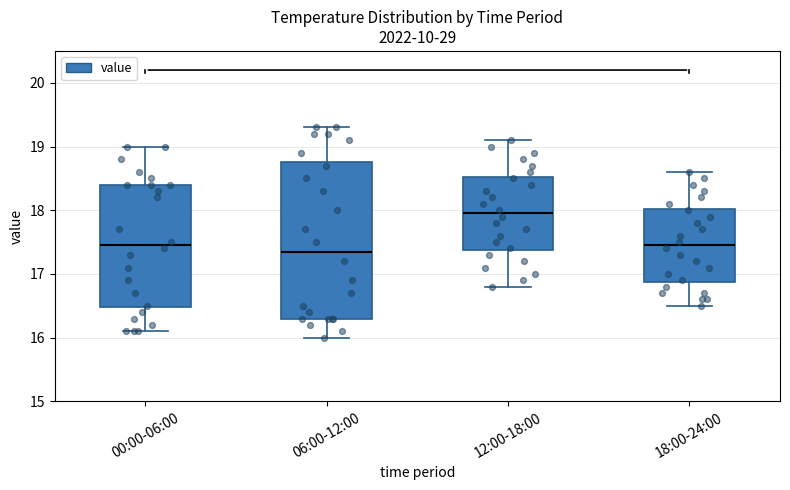

Comparing the boxes themselves (not the whiskers), which one is the tallest?

06:00-12:00